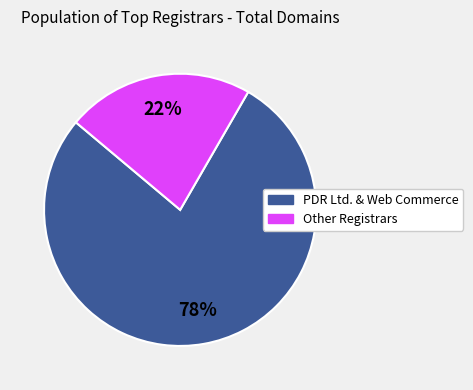

Is there any slice that represents more than half of the pie?

Yes